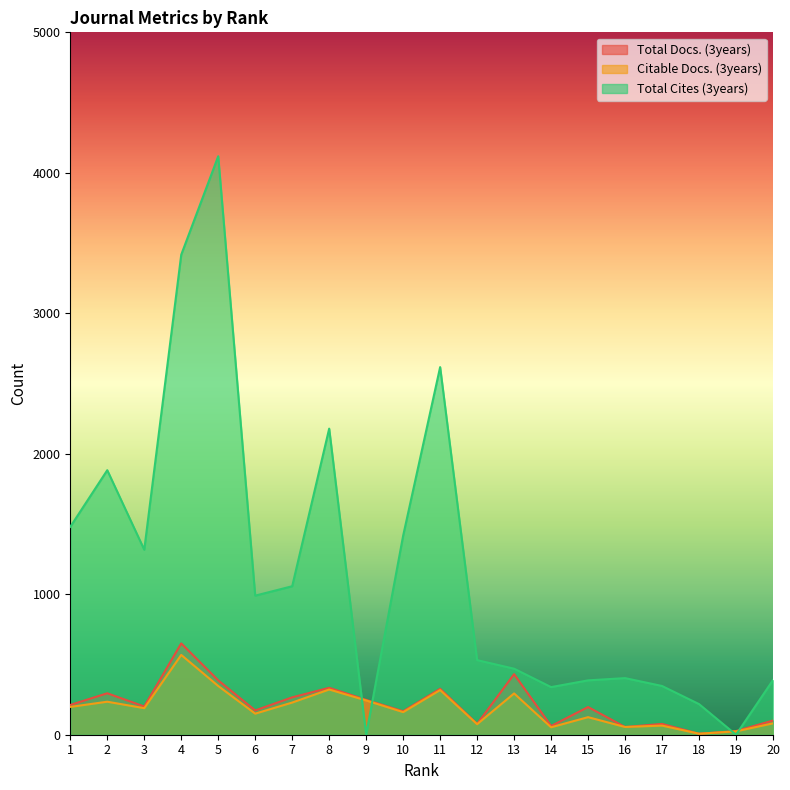

Is the value of Total Cites (3years) at 6 greater than the value of Citable Docs. (3years) at 19?

Yes